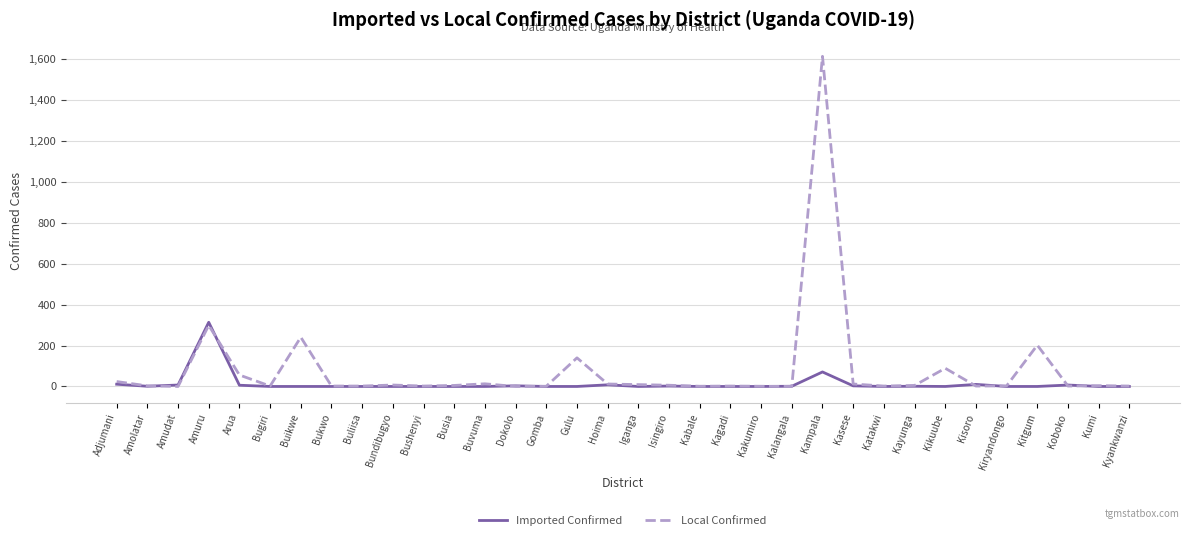

What is the sum of all Imported Confirmed values?

445